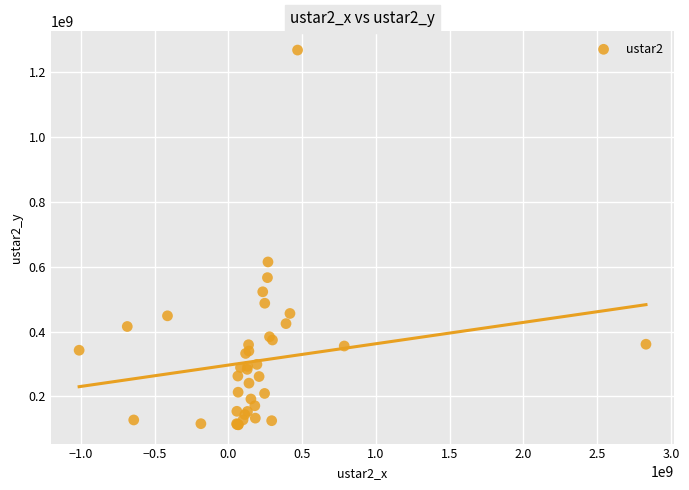

What Y value in the scatter plot is closest to 690354641?

614793731.1